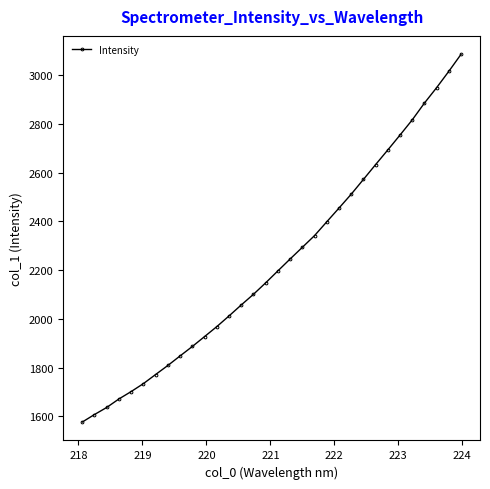

What is the smallest value displayed?

1576.0